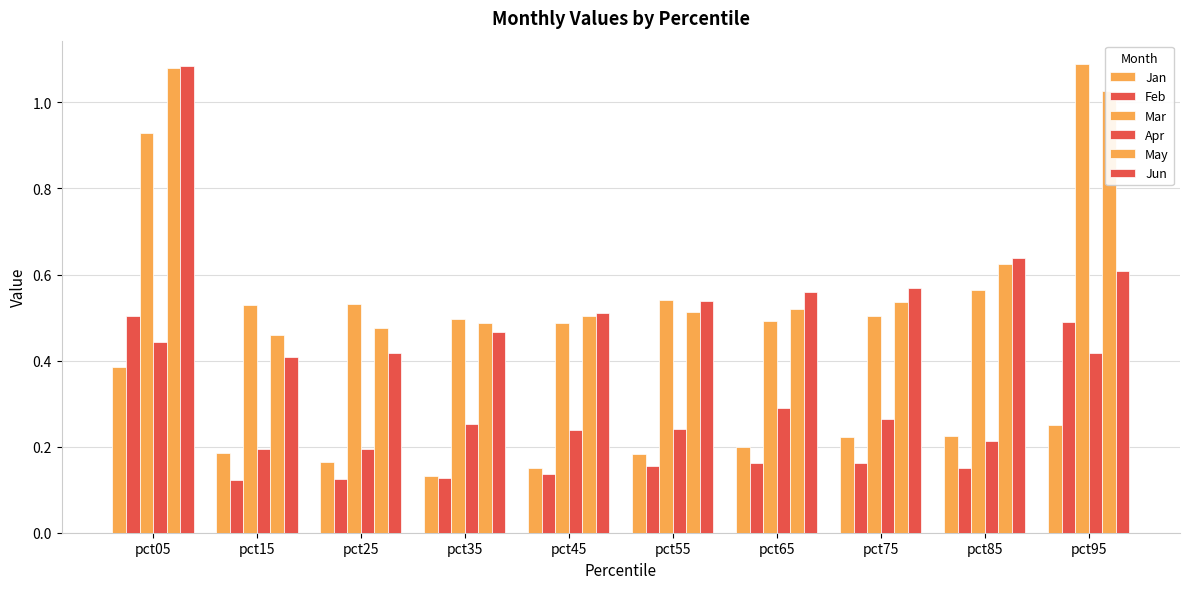

What is the greatest value displayed?

1.1